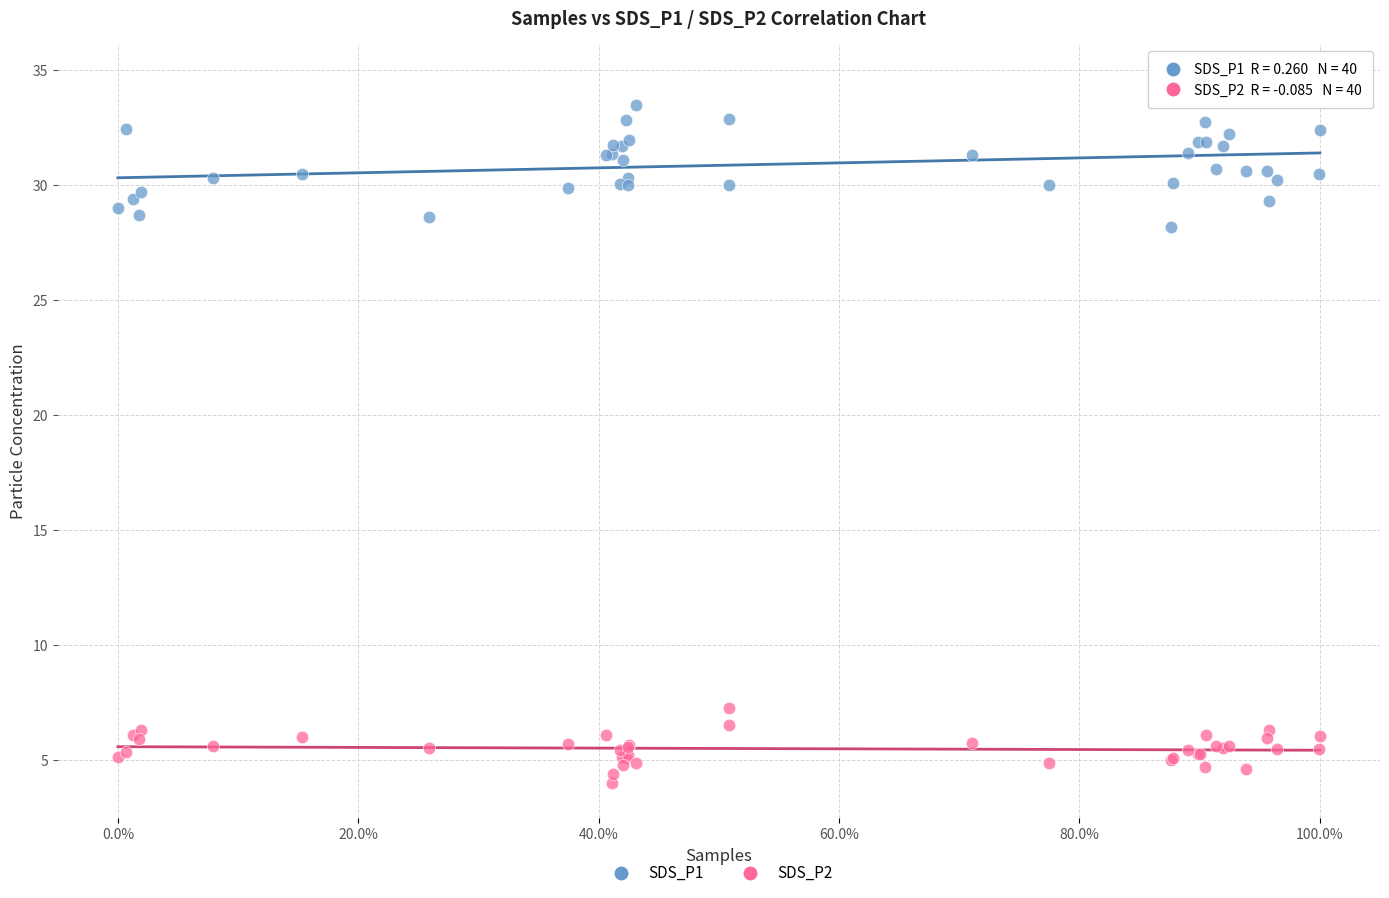

Which series reaches the maximum Y coordinate?

SDS_P1